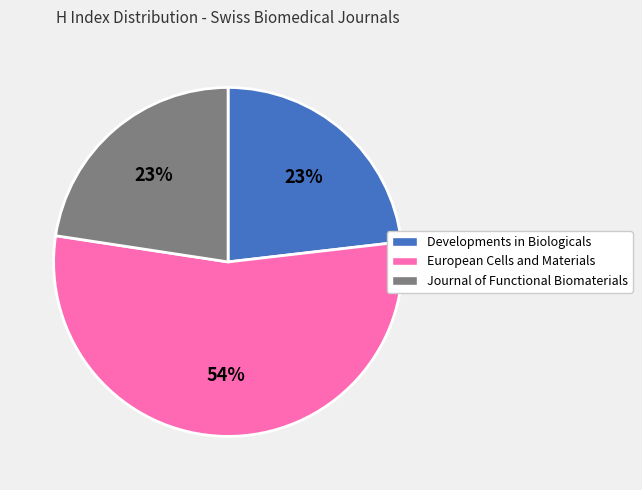

To the nearest percent, what is the average slice percentage?

33%